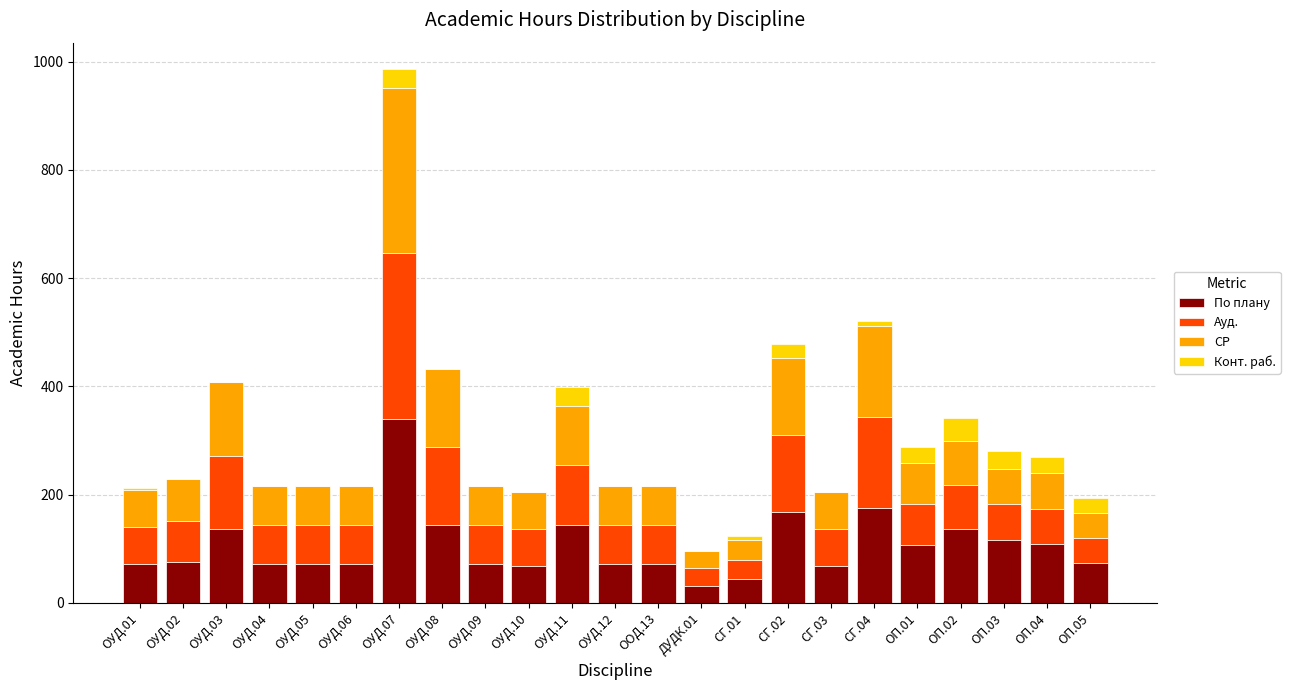

What is the total value across all series at ОП.05?

194